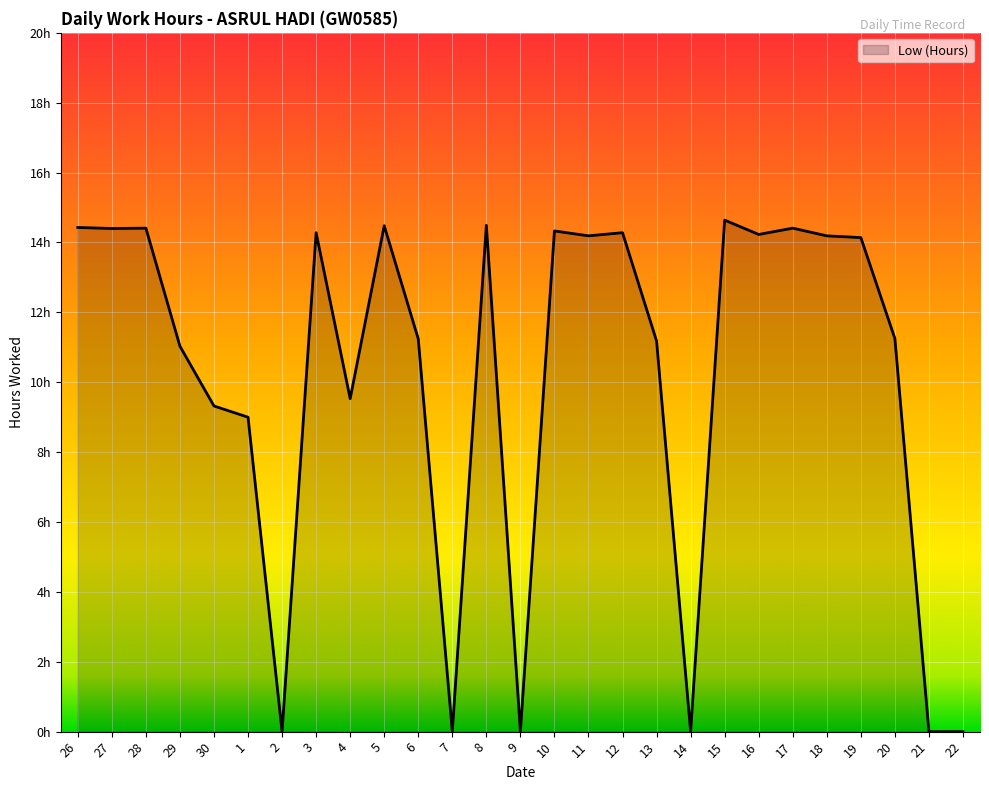

How many points are lower than both their immediate neighbors (excluding endpoints)?

8